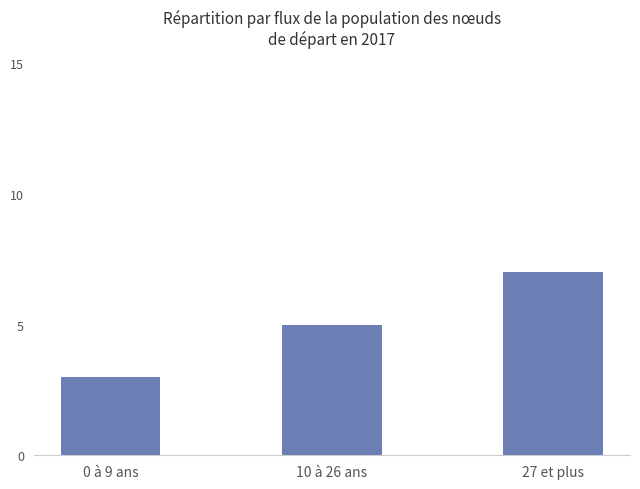

Are the bars horizontal?

No